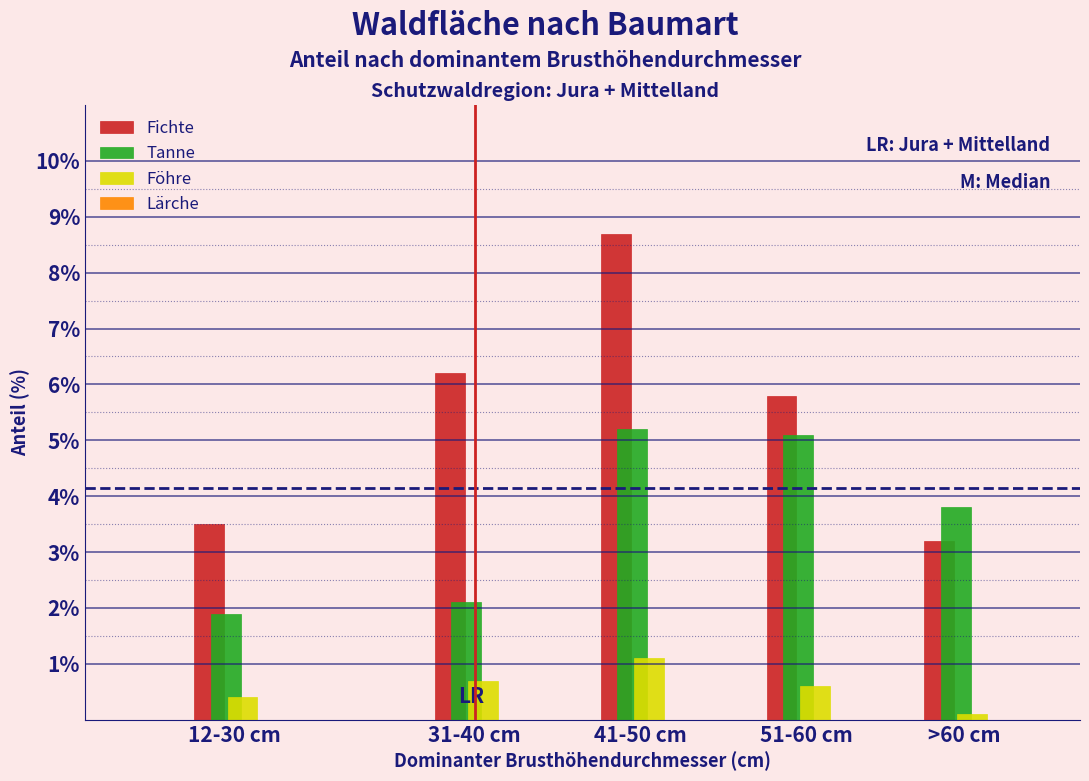

Reading right to left, extract all data points from this chart.

Fichte: >60 cm=3.2	51-60 cm=5.8	41-50 cm=8.7	31-40 cm=6.2	12-30 cm=3.5
Tanne: >60 cm=3.8	51-60 cm=5.1	41-50 cm=5.2	31-40 cm=2.1	12-30 cm=1.9
Föhre: >60 cm=0.1	51-60 cm=0.6	41-50 cm=1.1	31-40 cm=0.7	12-30 cm=0.4